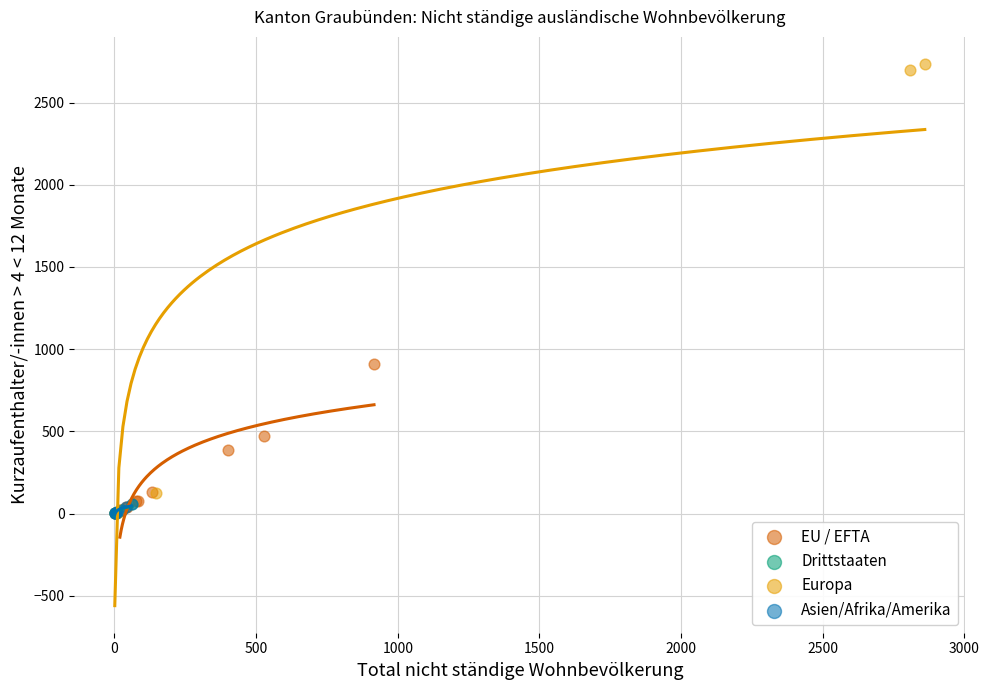

Which series has the widest spread of Y values?

Europa